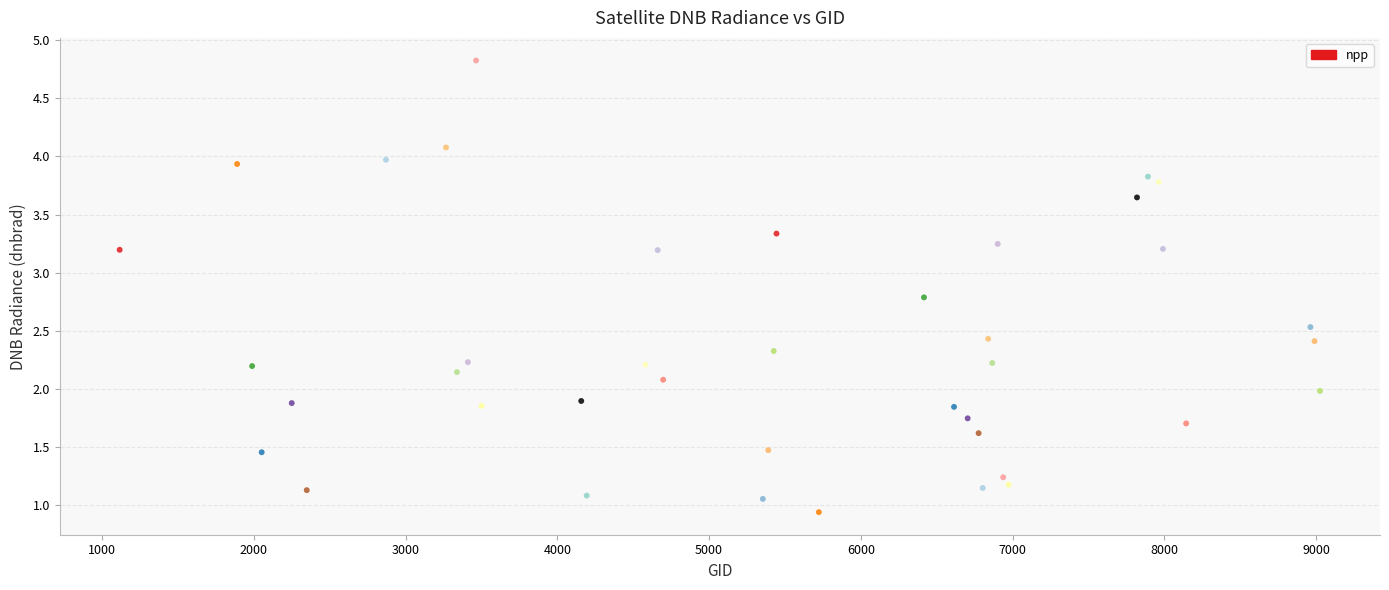

What is the range of Y values (max minus min)?

3.9